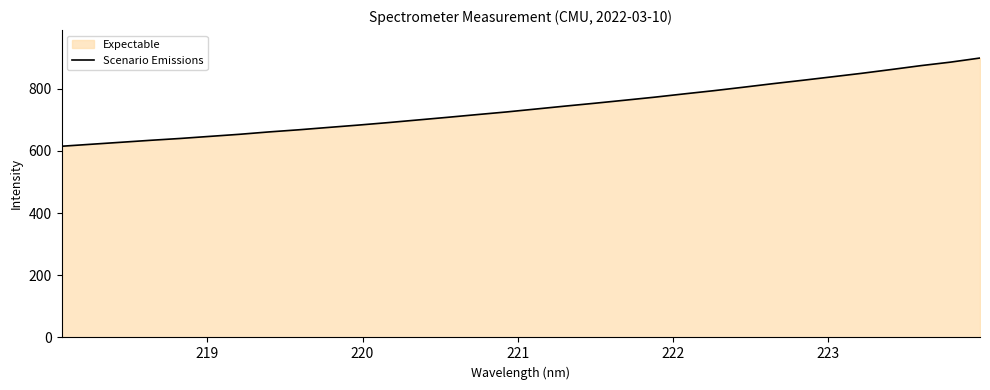

What is the minimum value shown in the chart?

615.2